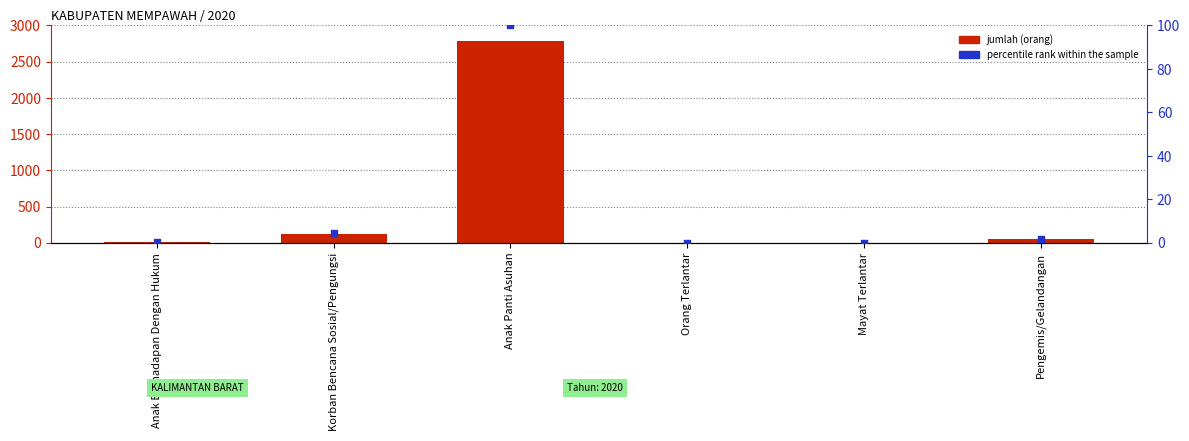

Which series contains the highest Y value?

jumlah